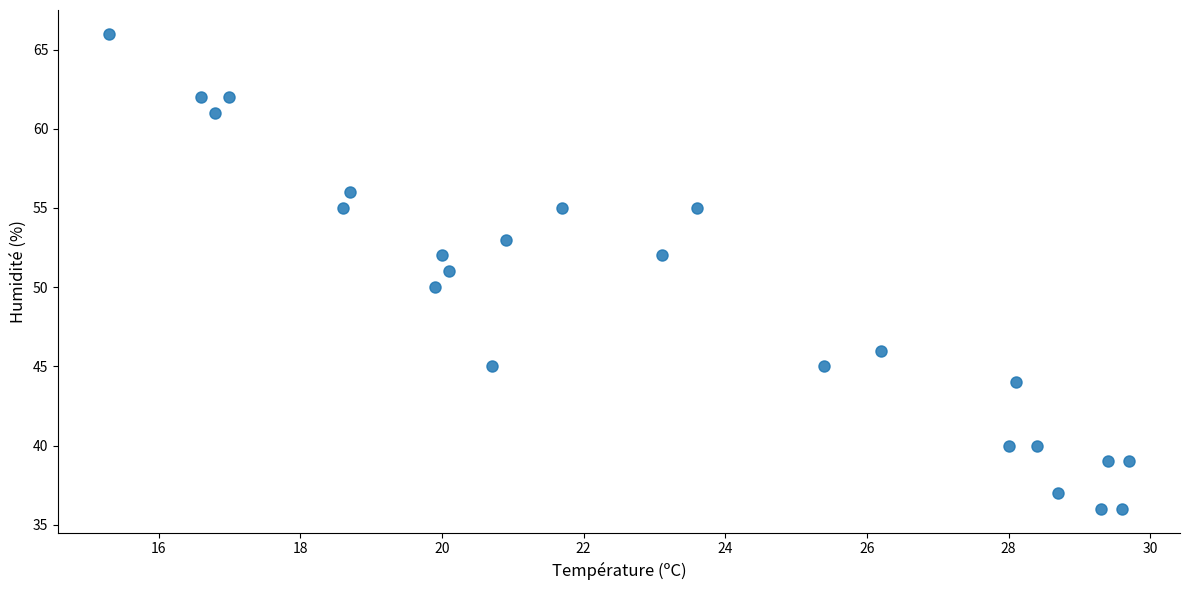

What is the range of Y values (max minus min)?

30